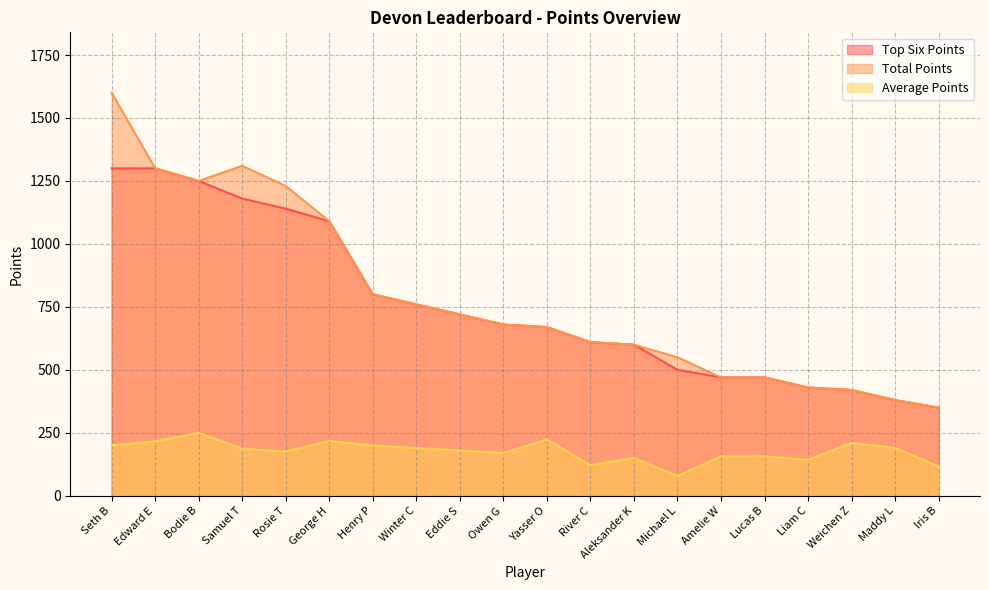

True or false: Total Points and Average Points cross at least once.

False